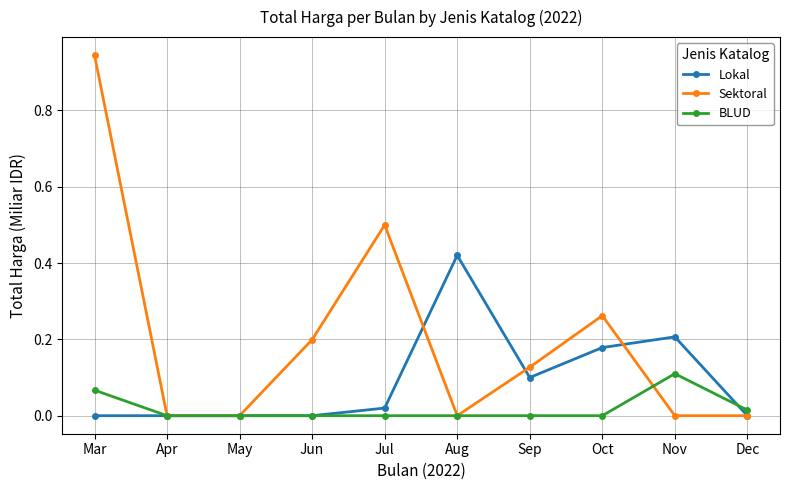

What is the difference between the highest and lowest values at Jul?

0.5